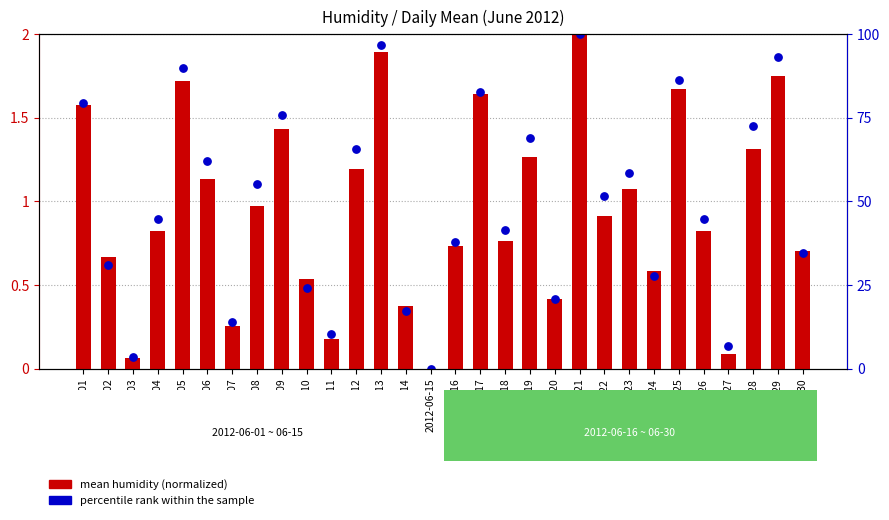

What is the total value across all series at 2012-06-05?

3.5